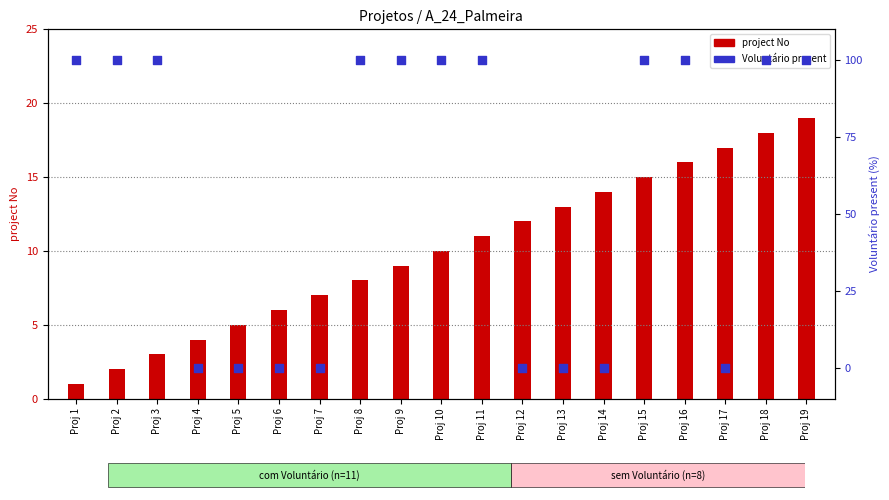

Which series has the widest spread of Y values?

Voluntário present